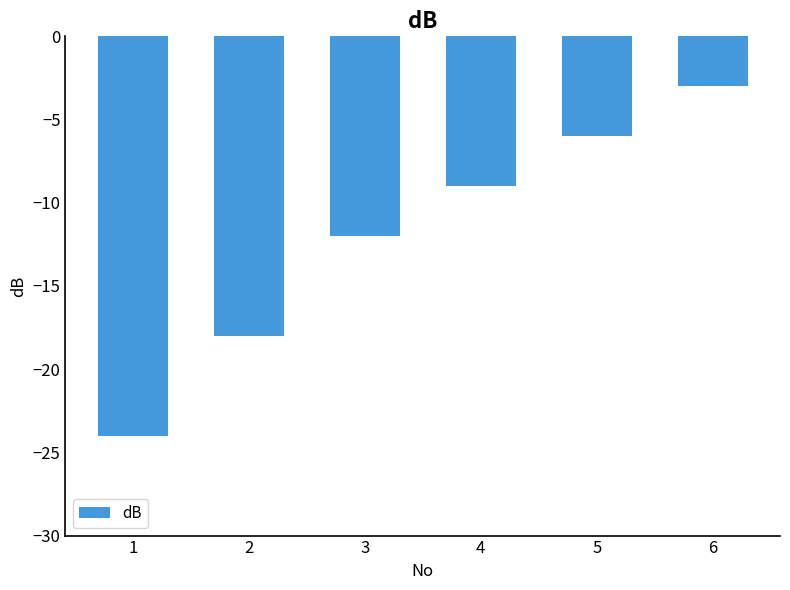

List the labels in order of value, largest first.

6, 5, 4, 3, 2, 1